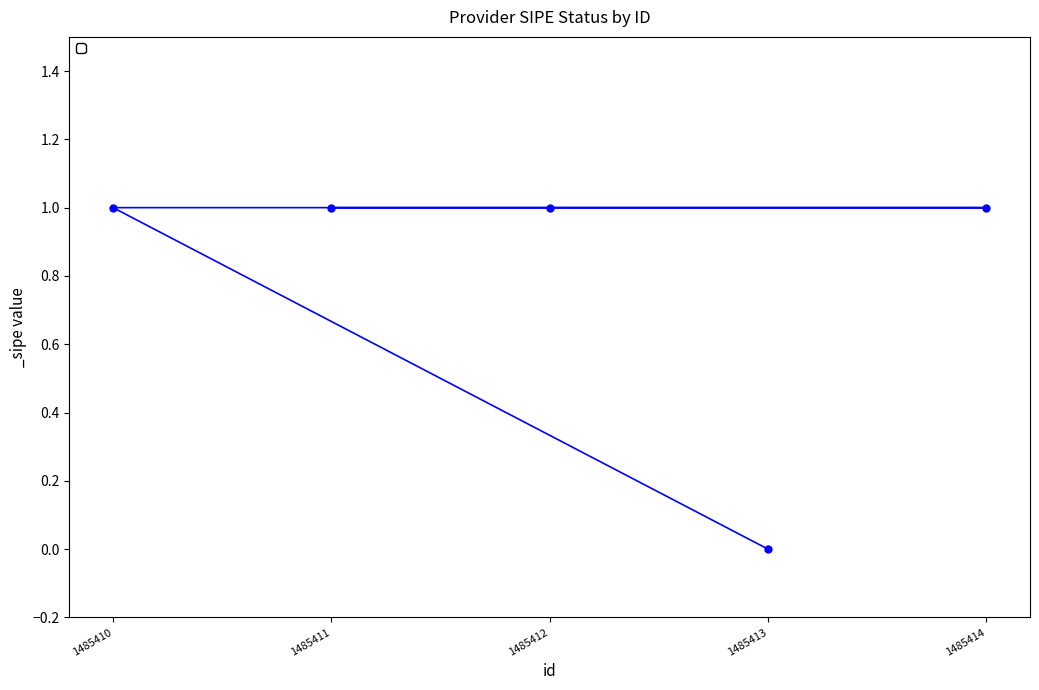

Rank the categories by value from lowest to highest.

1485413, 1485411, 1485412, 1485414, 1485410